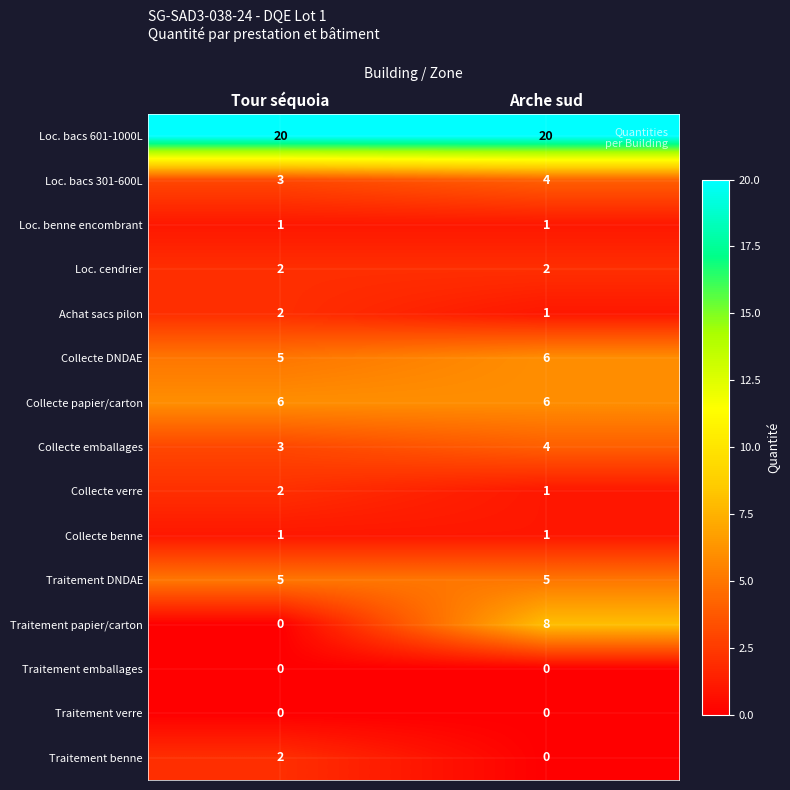

Reading right to left, transcribe all the data shown in this chart.

Loc. bacs 601-1000L: Arche sud=20	Tour séquoia=20
Loc. bacs 301-600L: Arche sud=4	Tour séquoia=3
Loc. benne encombrant: Arche sud=1	Tour séquoia=1
Loc. cendrier: Arche sud=2	Tour séquoia=2
Achat sacs pilon: Arche sud=1	Tour séquoia=2
Collecte DNDAE: Arche sud=6	Tour séquoia=5
Collecte papier/carton: Arche sud=6	Tour séquoia=6
Collecte emballages: Arche sud=4	Tour séquoia=3
Collecte verre: Arche sud=1	Tour séquoia=2
Collecte benne: Arche sud=1	Tour séquoia=1
Traitement DNDAE: Arche sud=5	Tour séquoia=5
Traitement papier/carton: Arche sud=8	Tour séquoia=0
Traitement emballages: Arche sud=0	Tour séquoia=0
Traitement verre: Arche sud=0	Tour séquoia=0
Traitement benne: Arche sud=0	Tour séquoia=2